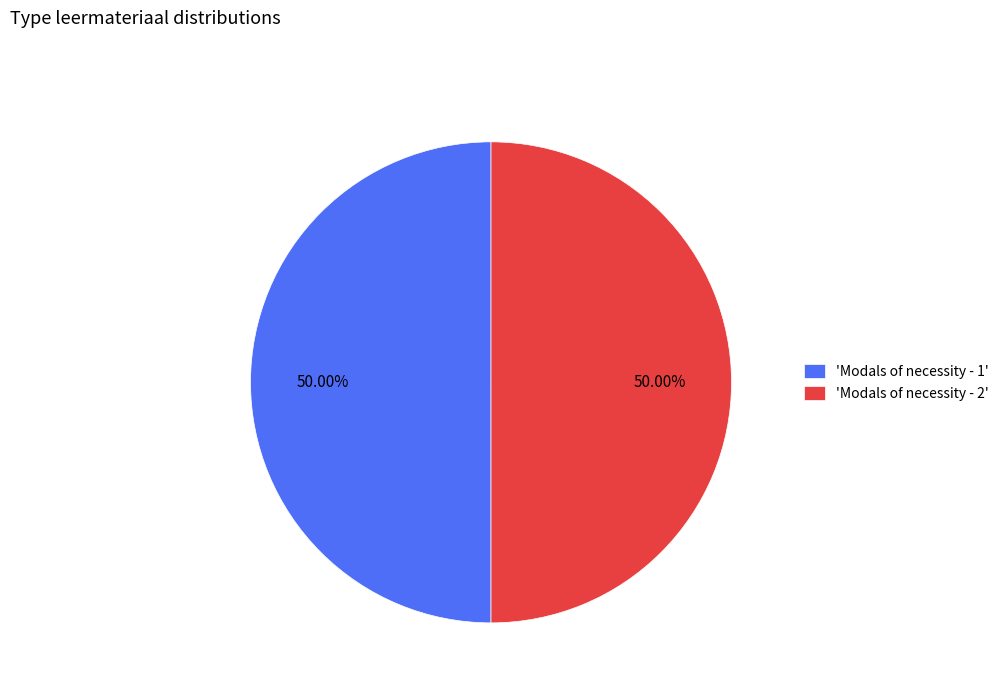

Do 'Modals of necessity - 2' and 'Modals of necessity - 1' together represent more than half of the pie?

Yes